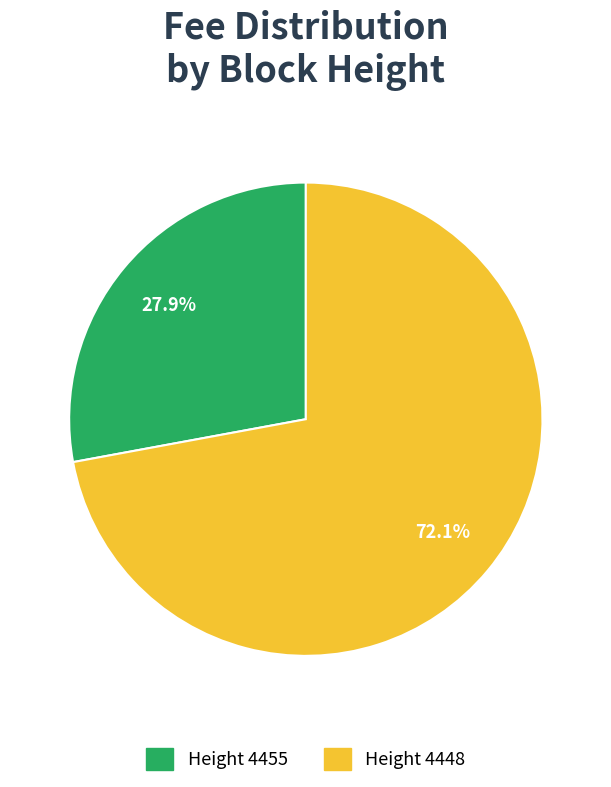

Is there a majority slice in this chart?

Yes